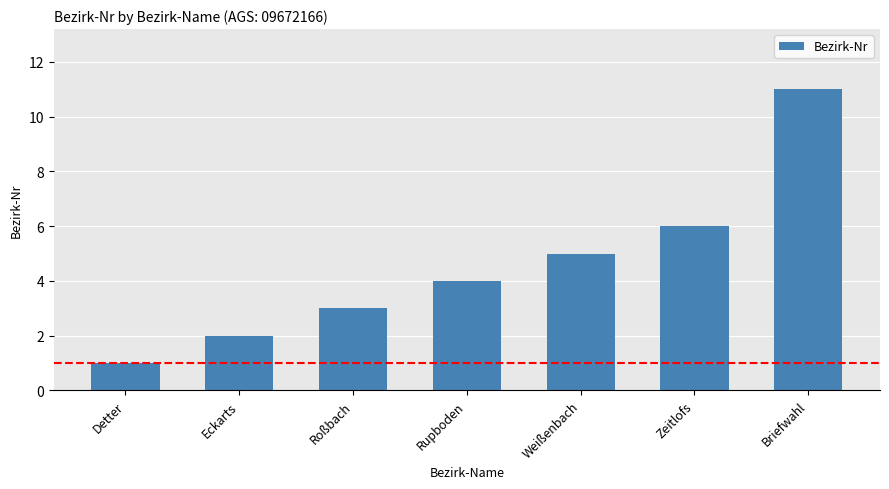

Reading left to right, extract all data points from this chart.

Detter=1	Eckarts=2	Roßbach=3	Rupboden=4	Weißenbach=5	Zeitlofs=6	Briefwahl=11